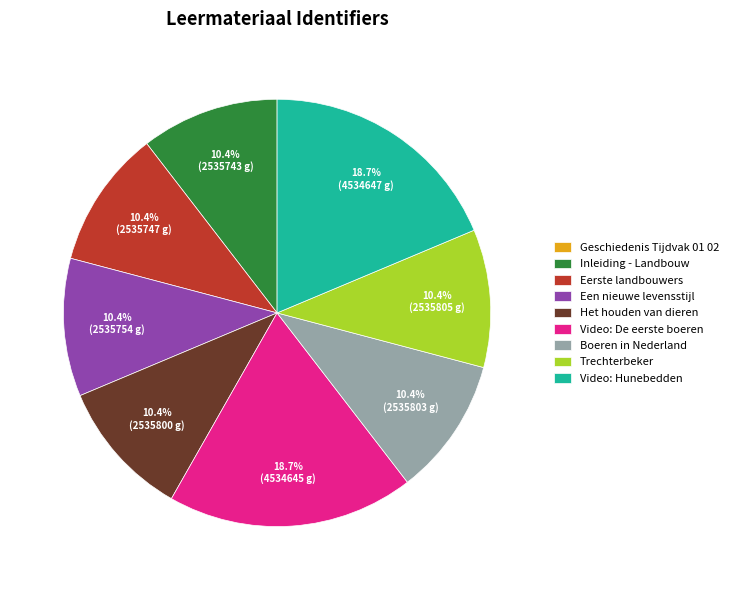

To the nearest percent, what portion does Video: Hunebedden represent?

19%